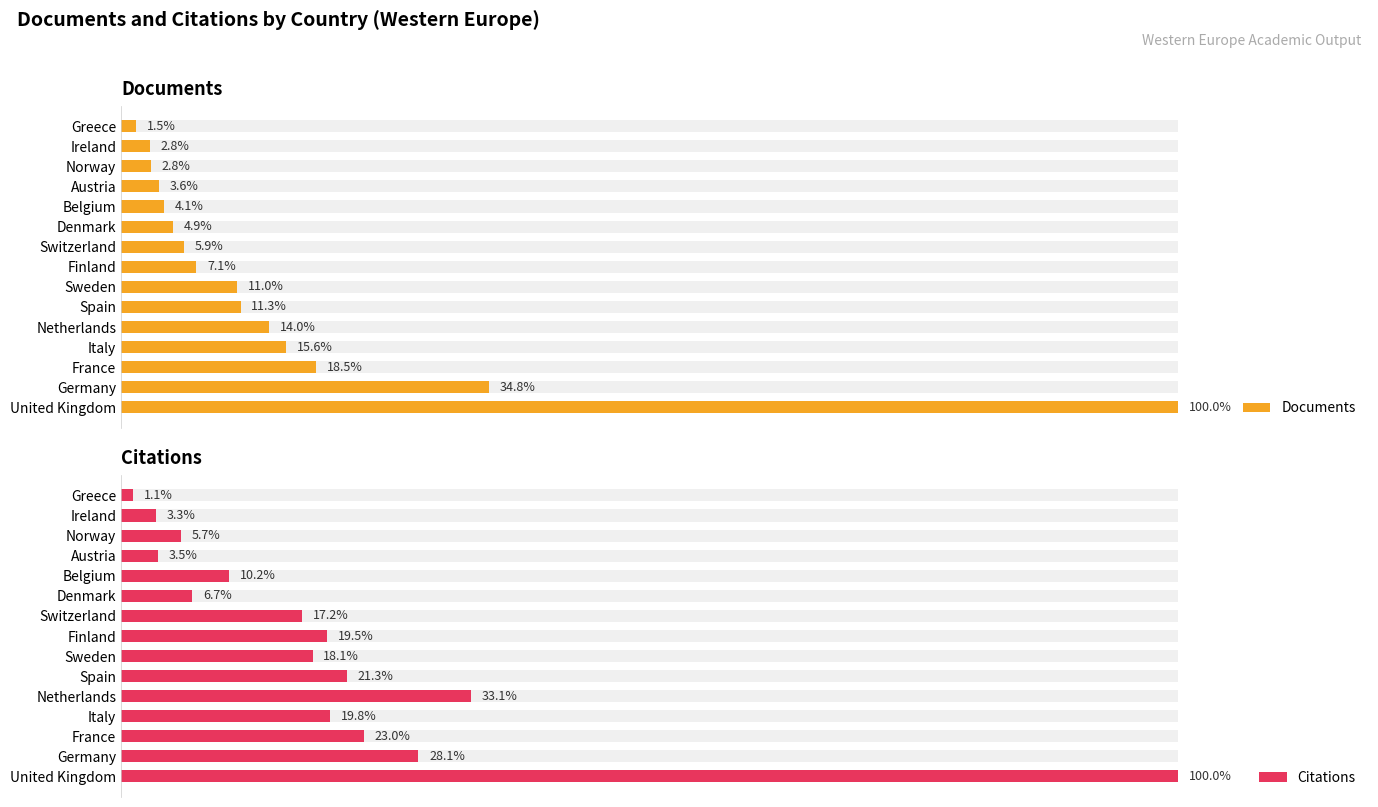

At how many categories does at least one series exceed 41346?

1